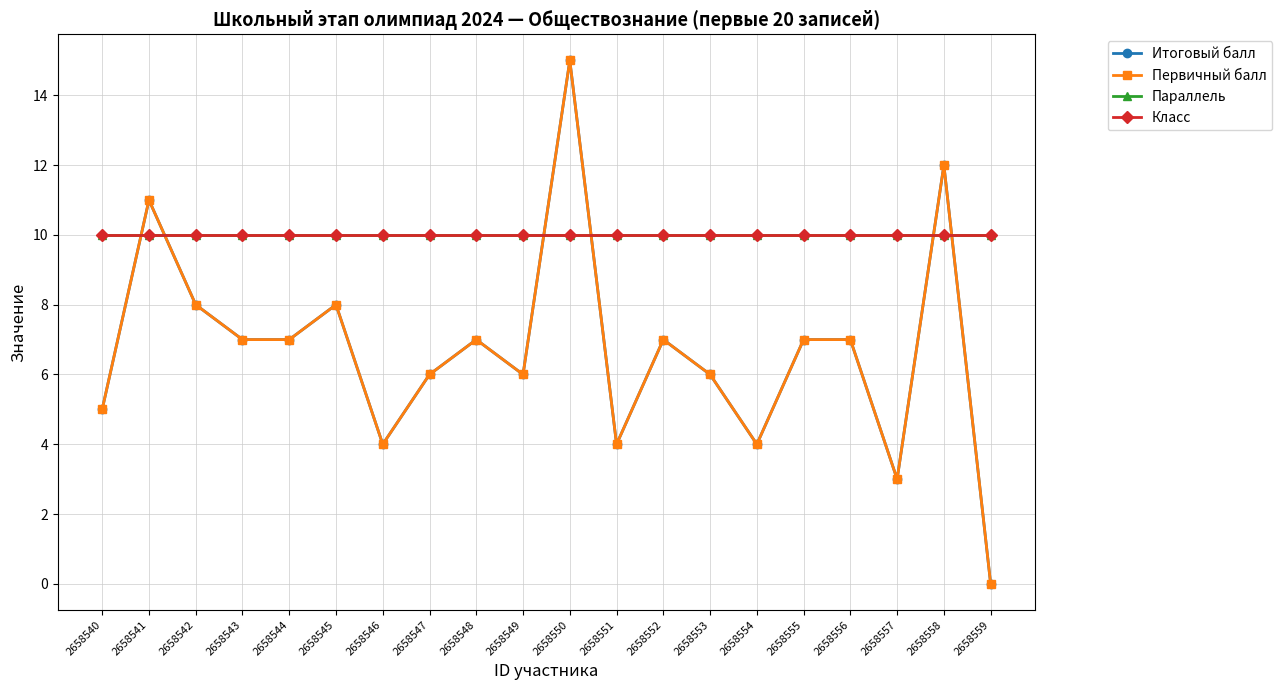

What is the total value across all series at 2658543?

34